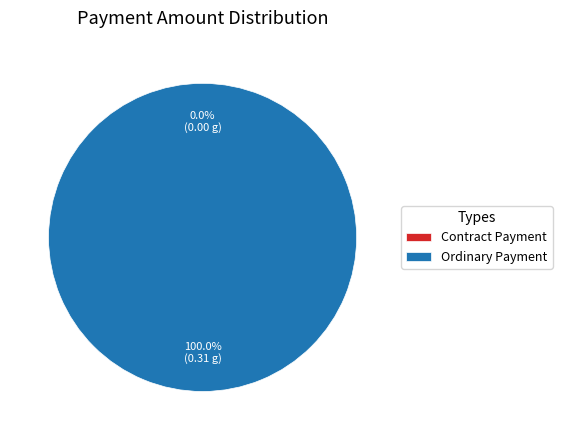

Does any single category account for the majority?

Yes